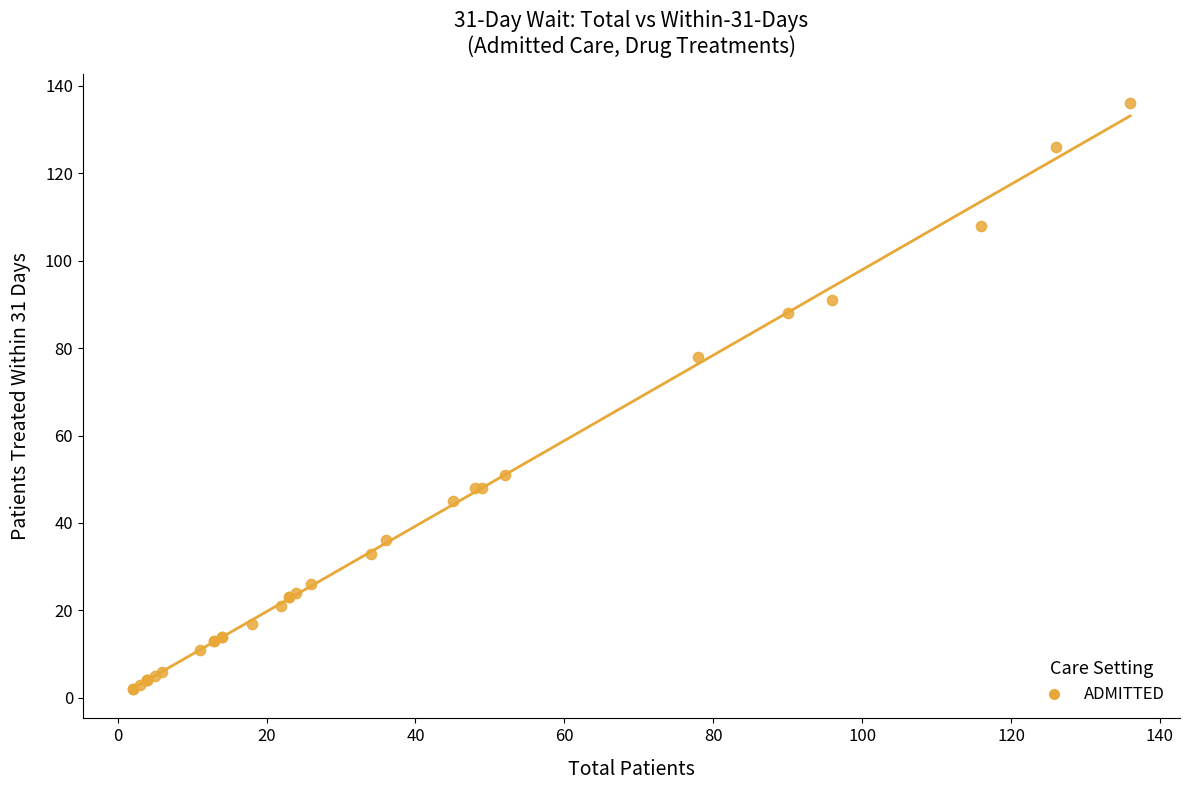

What Y value in the scatter plot is closest to 69?

78